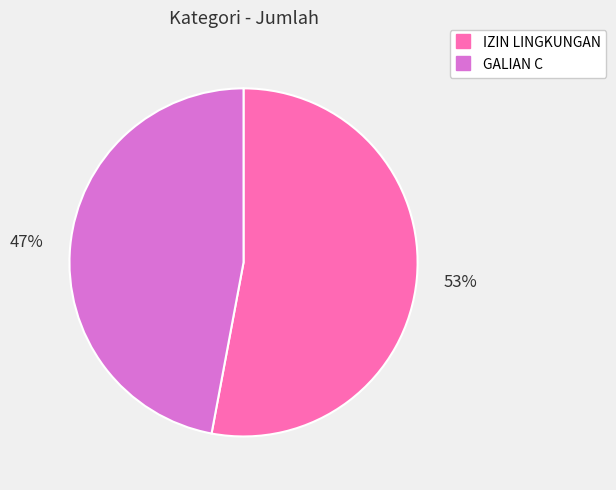

What percentage is the GALIAN C slice, to the nearest percent?

47%